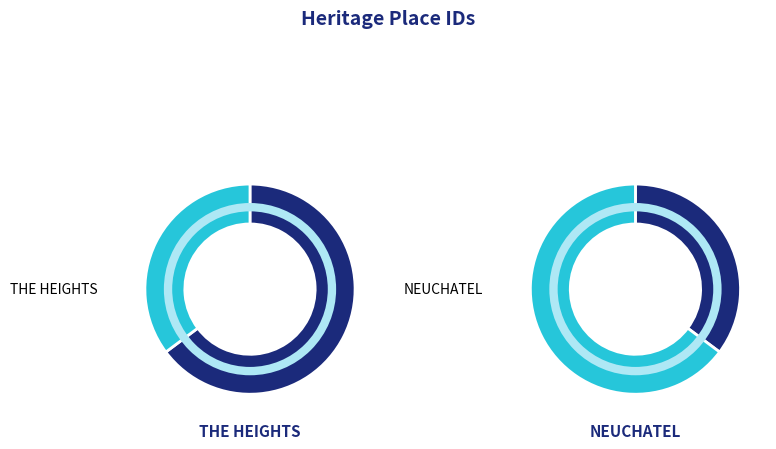

Which category has the smallest portion of the pie?

NEUCHATEL